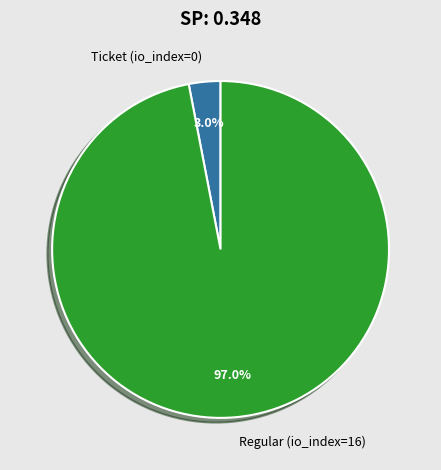

How many slices are in this pie chart?

2